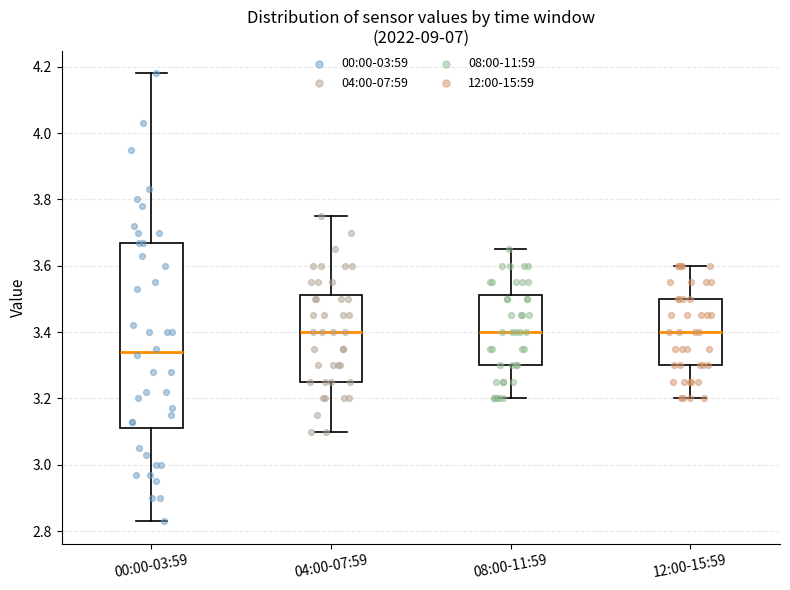

Reading left to right, read every box against the y-axis: the position of its median line, the range the box covers, and the ends of its whiskers. The values are not printed on the chart, so give them approximately, as read against the axis.

00:00-03:59: median 3.34, box 3.12 to 3.68, whiskers 2.84 to 4.18
04:00-07:59: median 3.40, box 3.26 to 3.52, whiskers 3.10 to 3.76
08:00-11:59: median 3.40, box 3.30 to 3.52, whiskers 3.20 to 3.66
12:00-15:59: median 3.40, box 3.30 to 3.50, whiskers 3.20 to 3.60